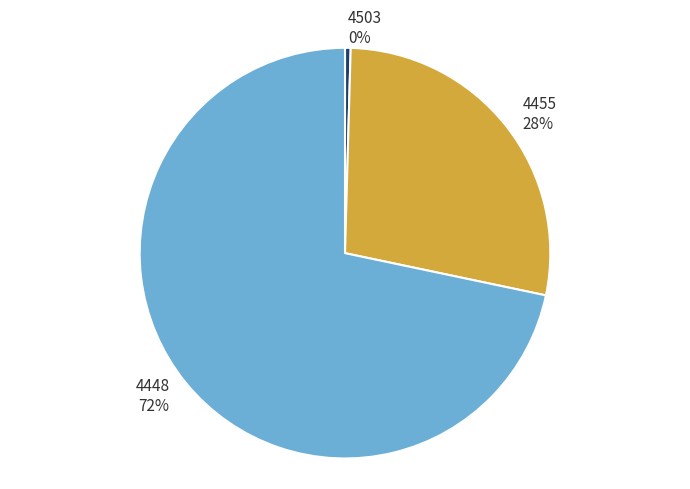

Which slice is the largest?

4448